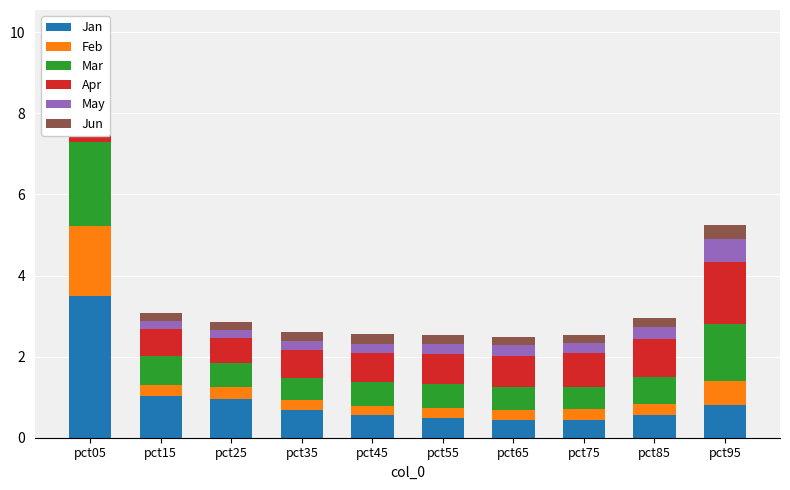

Are the bars horizontal?

No